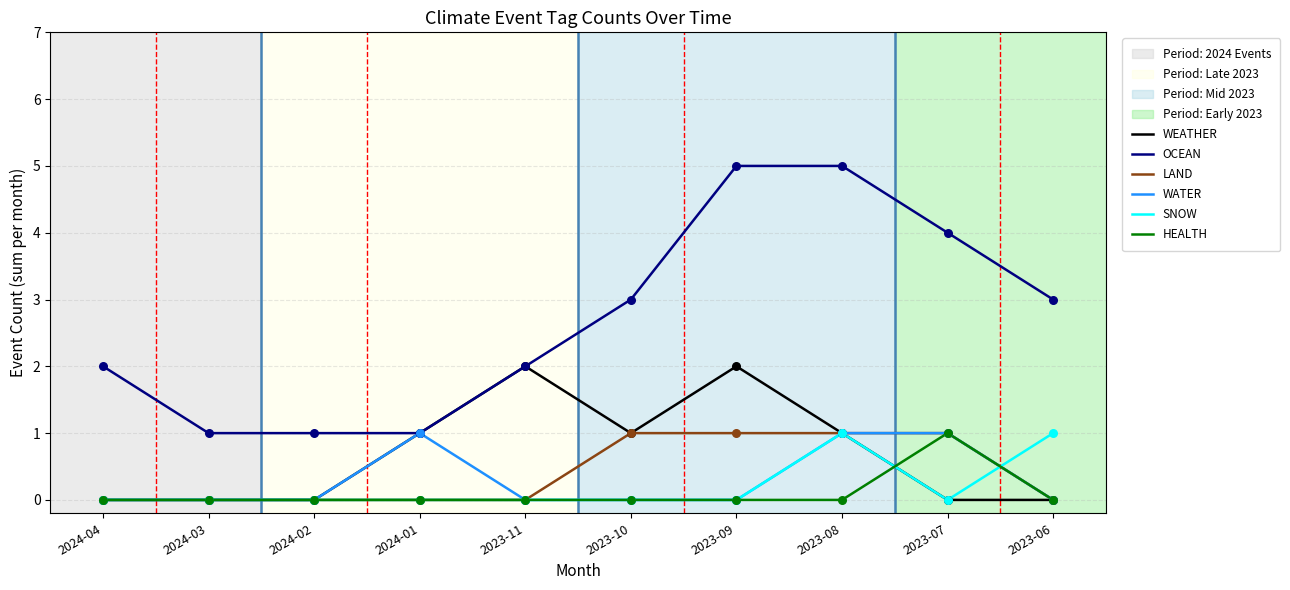

What is the difference between the highest and lowest values at 2023-09?

5